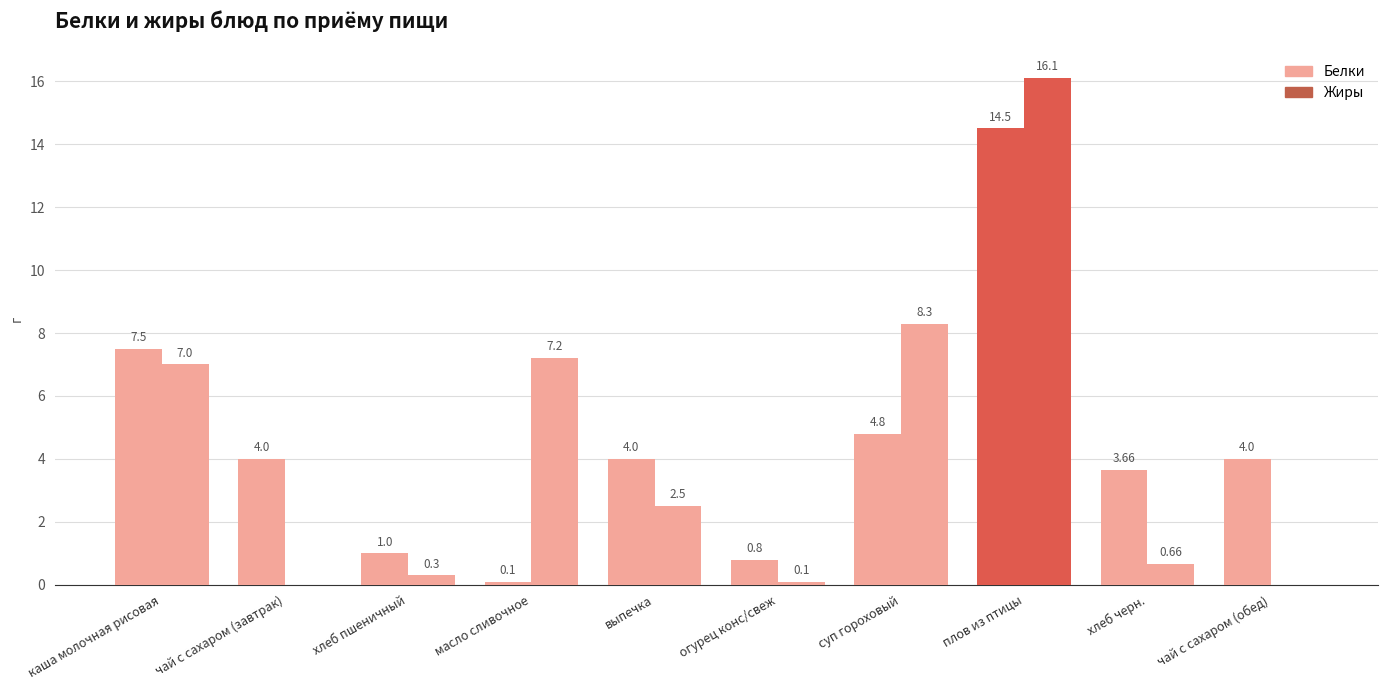

Reading left to right, list all the values displayed in this chart.

Белки: 7.5	4.0	1.0	0.1	4.0	0.8	4.8	14.5	3.7	4.0
Жиры: 7.0	0.0	0.3	7.2	2.5	0.1	8.3	16.1	0.7	0.0